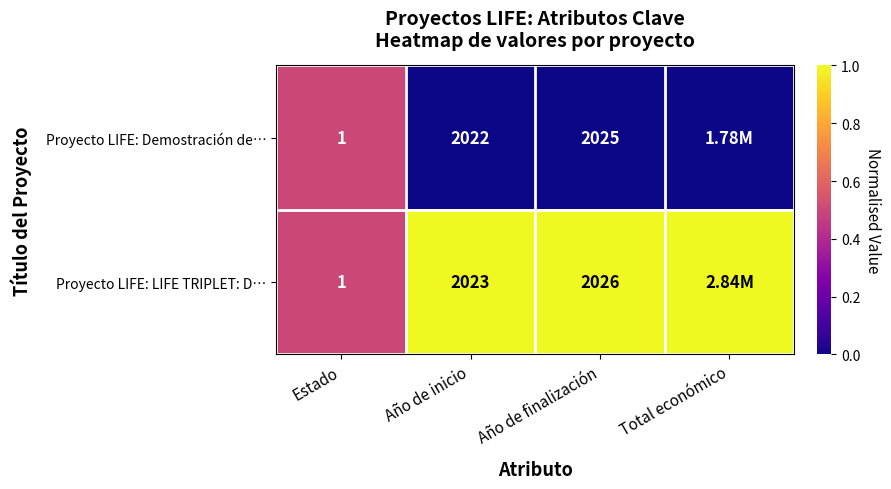

Rank the series at Año de inicio from highest to lowest value.

Proyecto LIFE: LIFE TRIPLET: D…, Proyecto LIFE: Demostración de…